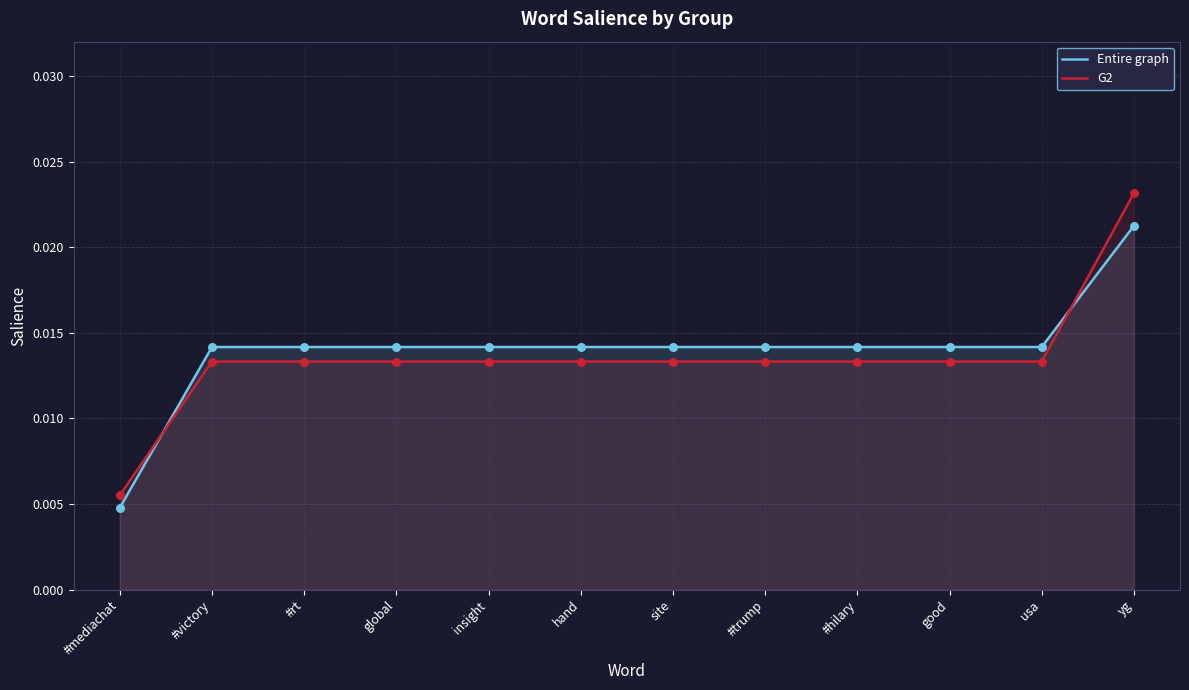

Is the value of G2 at #victory greater than the value of Entire graph at usa?

No